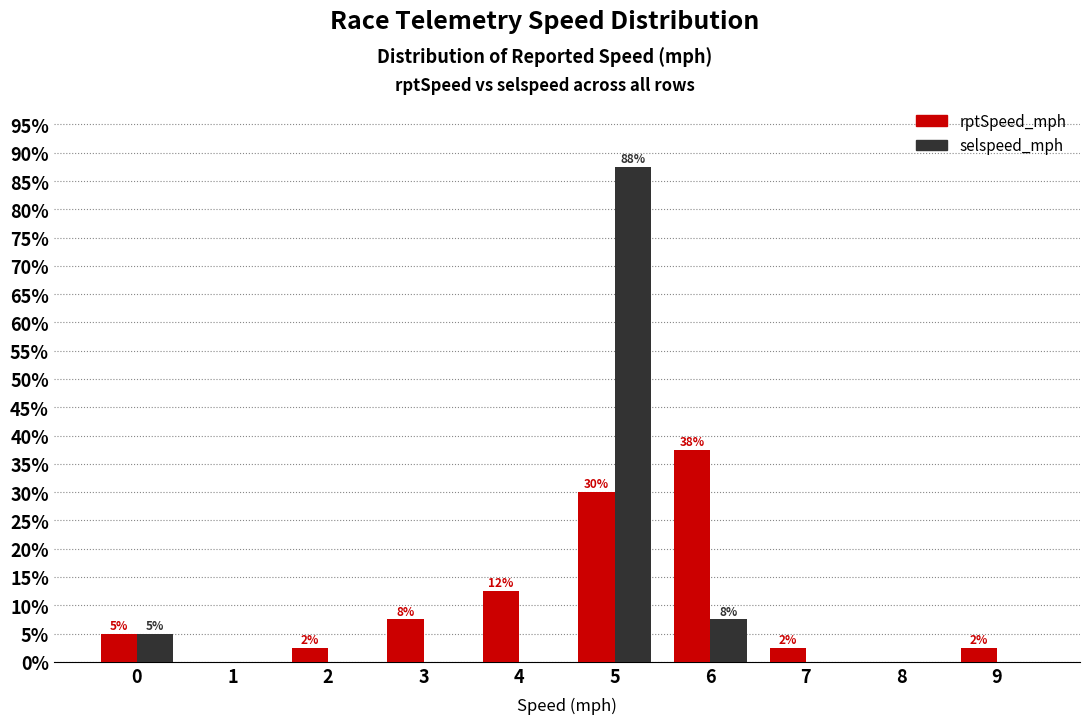

Are the bars horizontal?

No